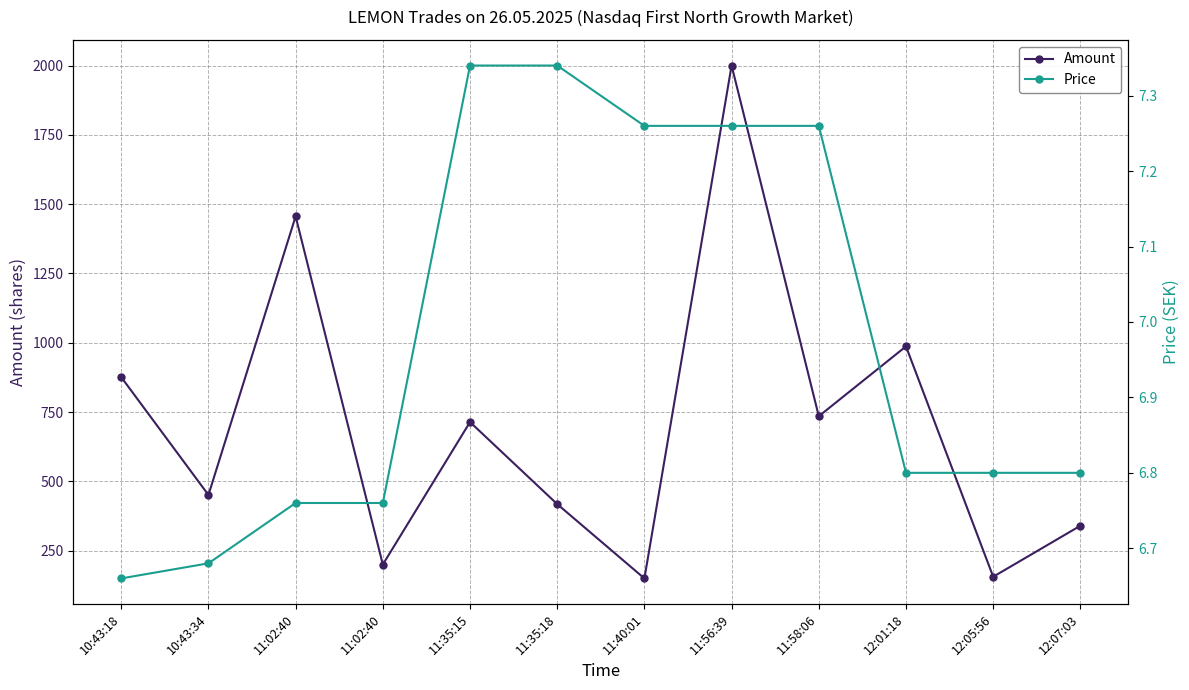

Is the value of Amount at 11:02:40 greater than the value of Price at 11:35:18?

Yes